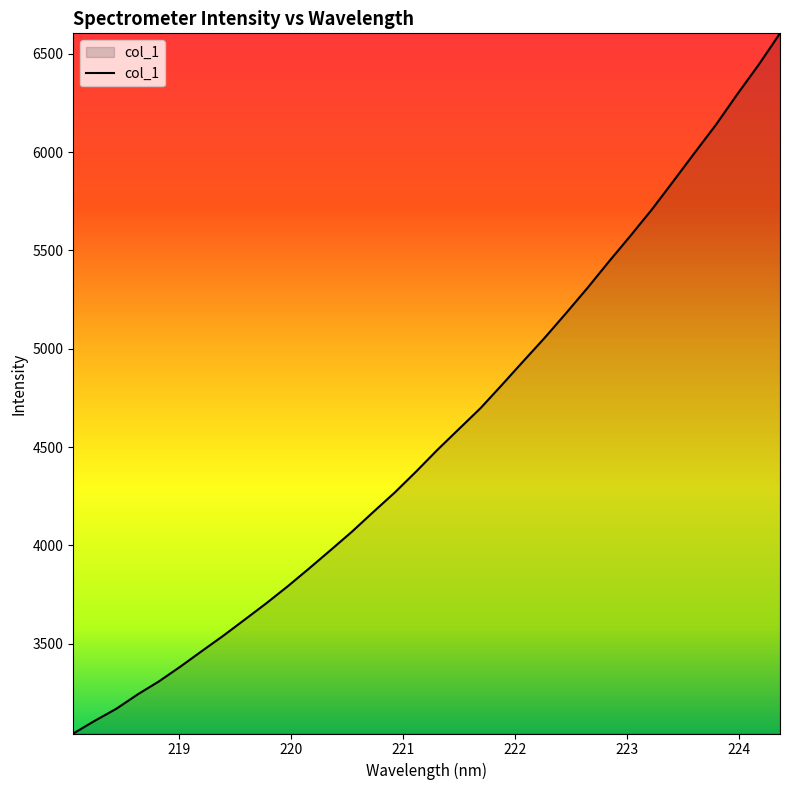

What is the smallest value displayed?

3042.8